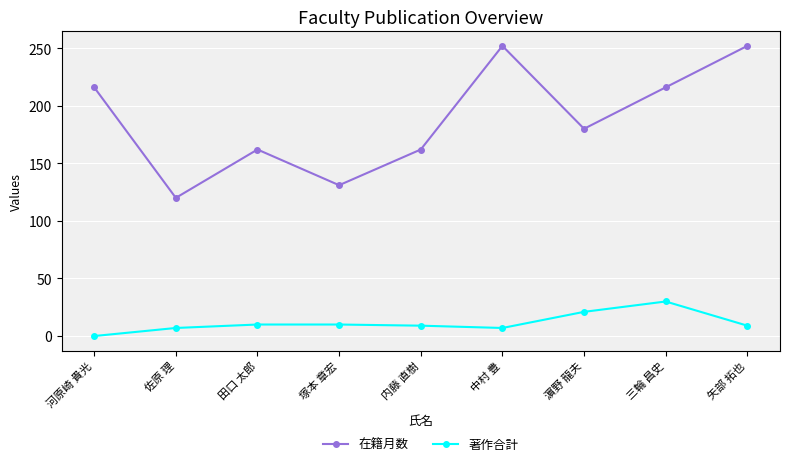

Between 中村 豊 and 濵野 龍夫, which series saw the biggest shift?

在籍月数